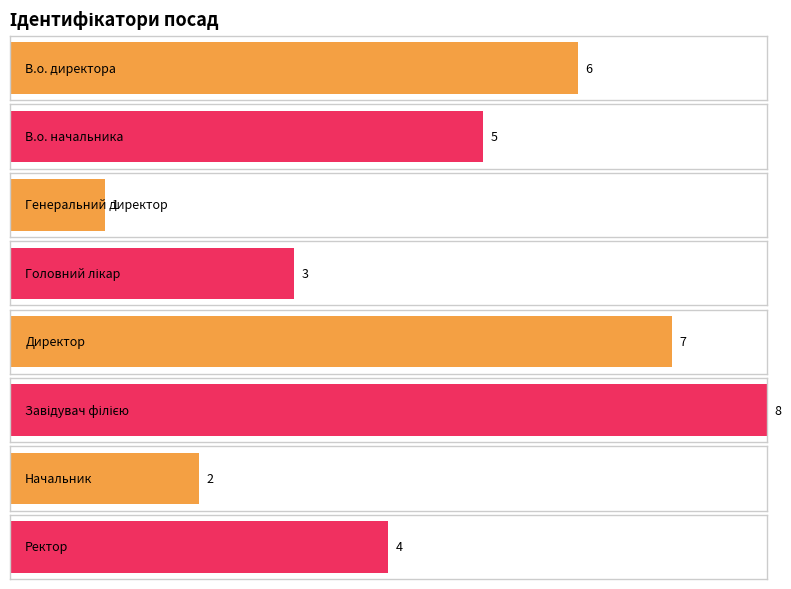

Does the chart contain any negative values?

No